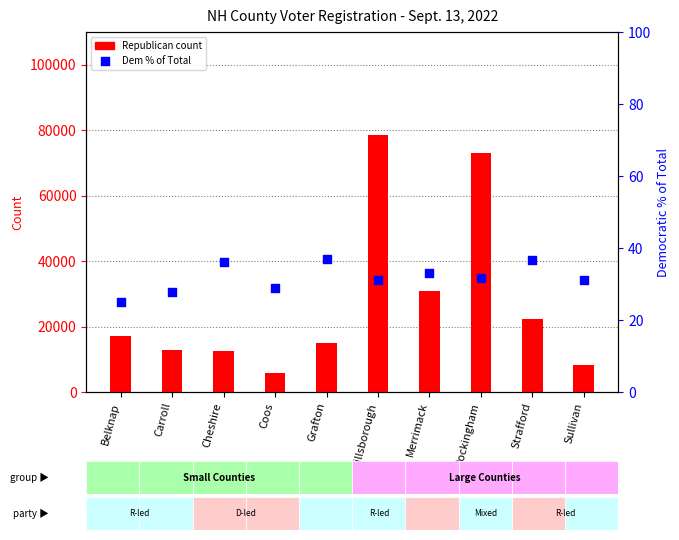

Which series has the largest Y range (max minus min)?

Republican